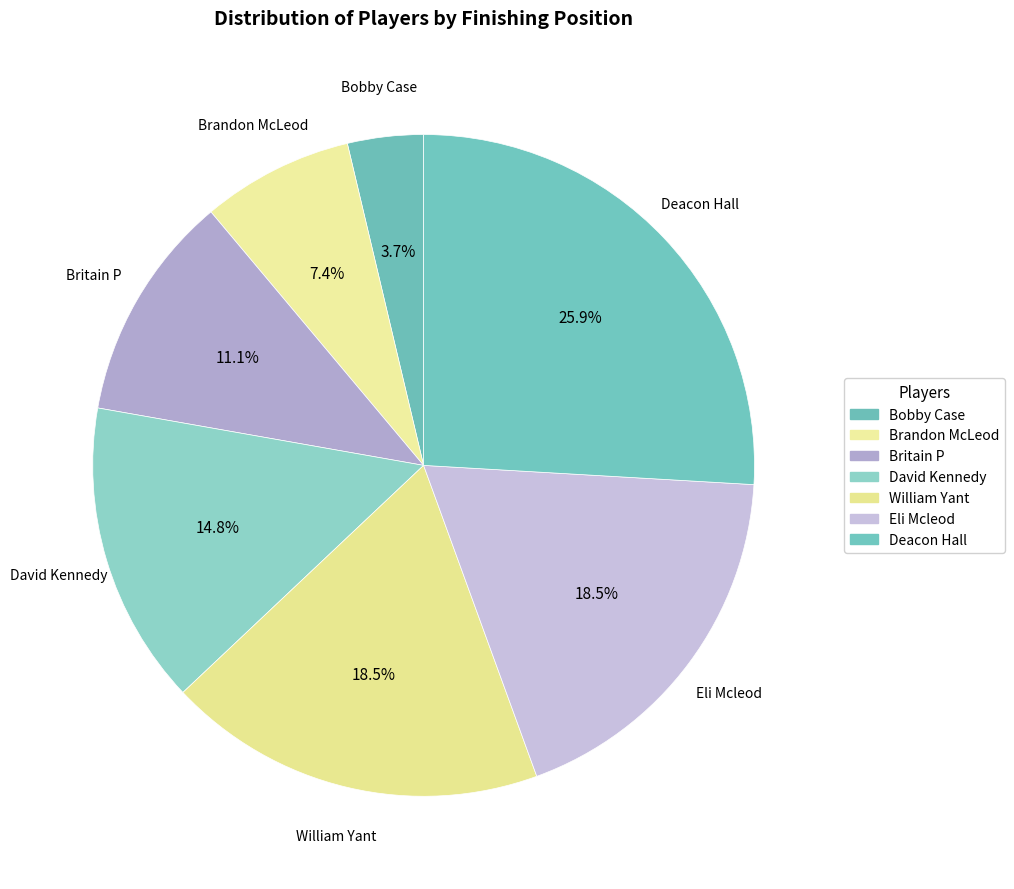

To the nearest percent, what portion does William Yant represent?

19%